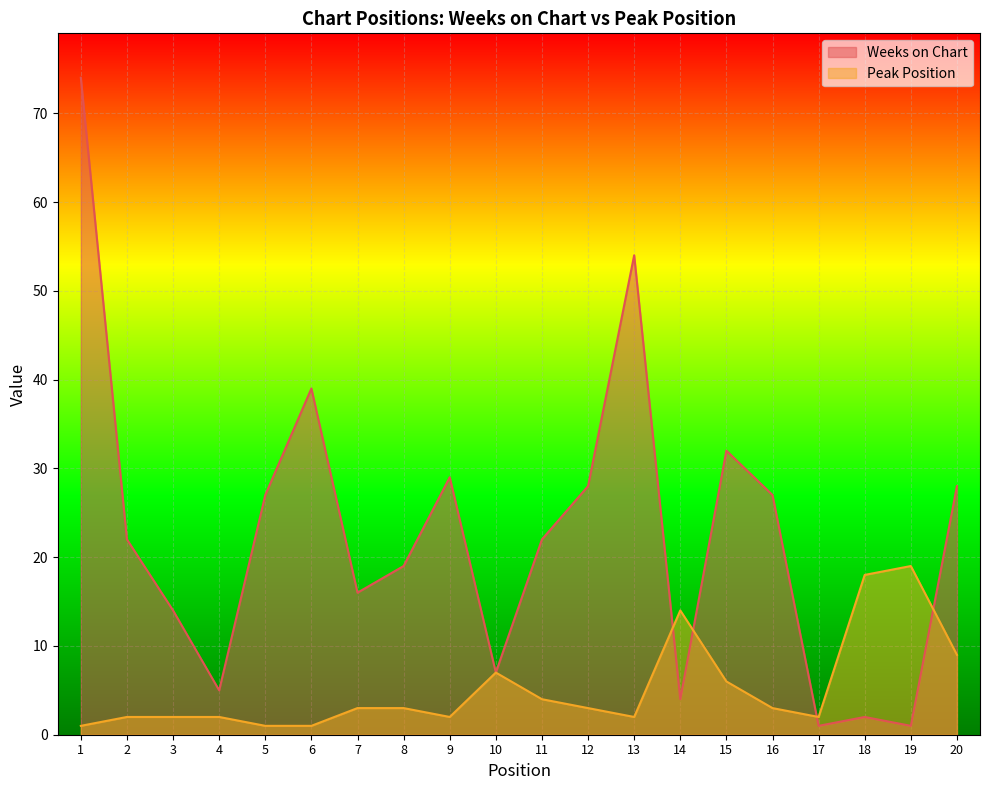

True or false: Weeks on Chart has a value of 1 at 17.

True